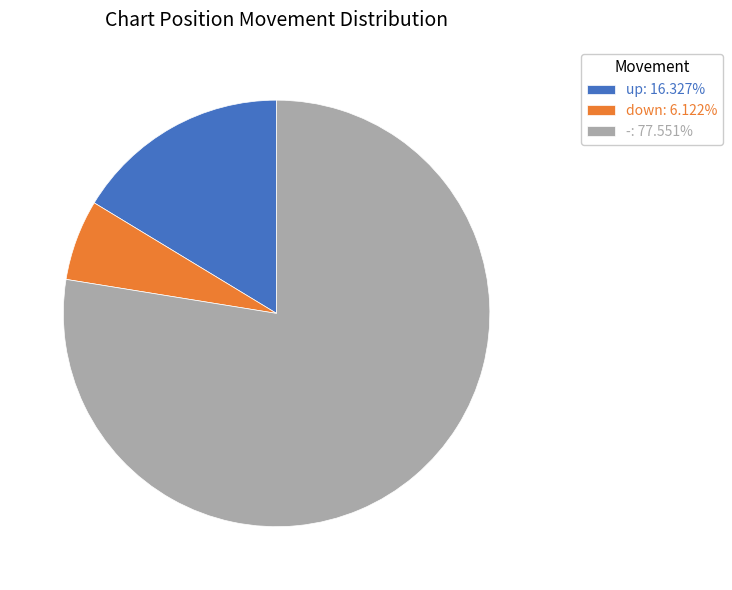

Do -: 77.551% and down: 6.122% together represent more than half of the pie?

Yes